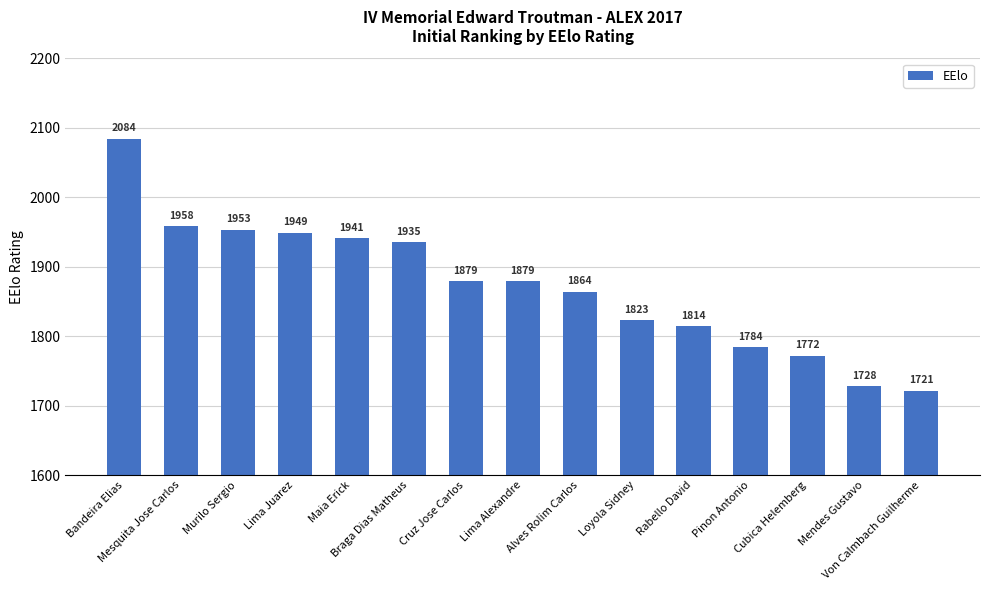

What is the label of the 6th bar from the right?

Loyola Sidney